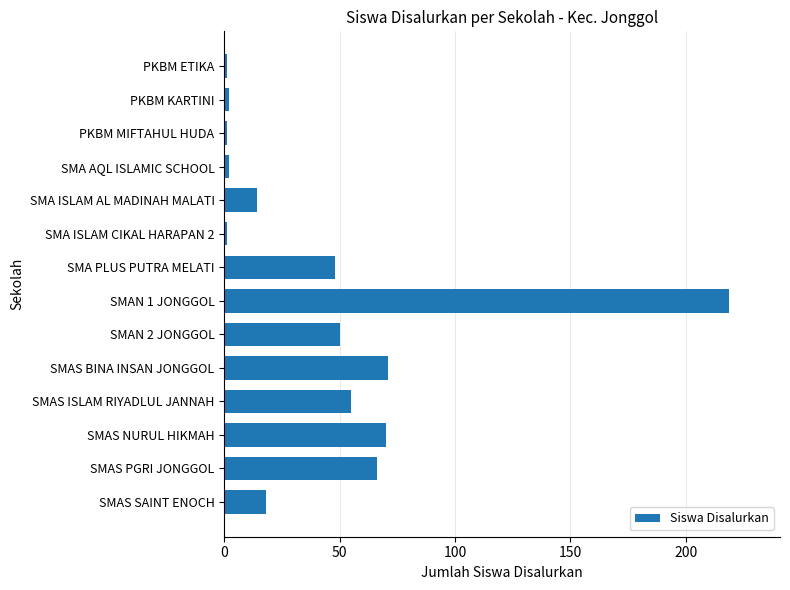

What is the label of the 7th bar from the top?

SMA PLUS PUTRA MELATI